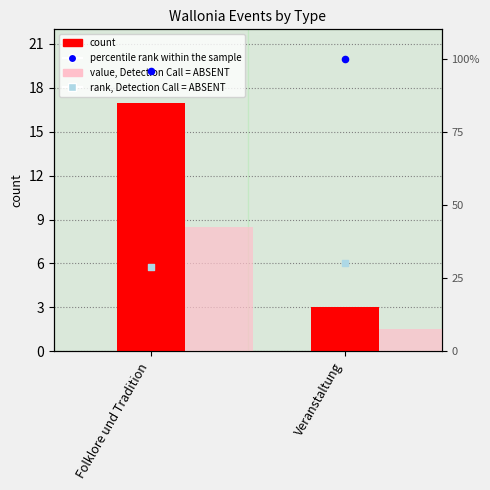

What are all the series names shown in the legend?

count, value, Detection Call = ABSENT, percentile rank within the sample, rank, Detection Call = ABSENT